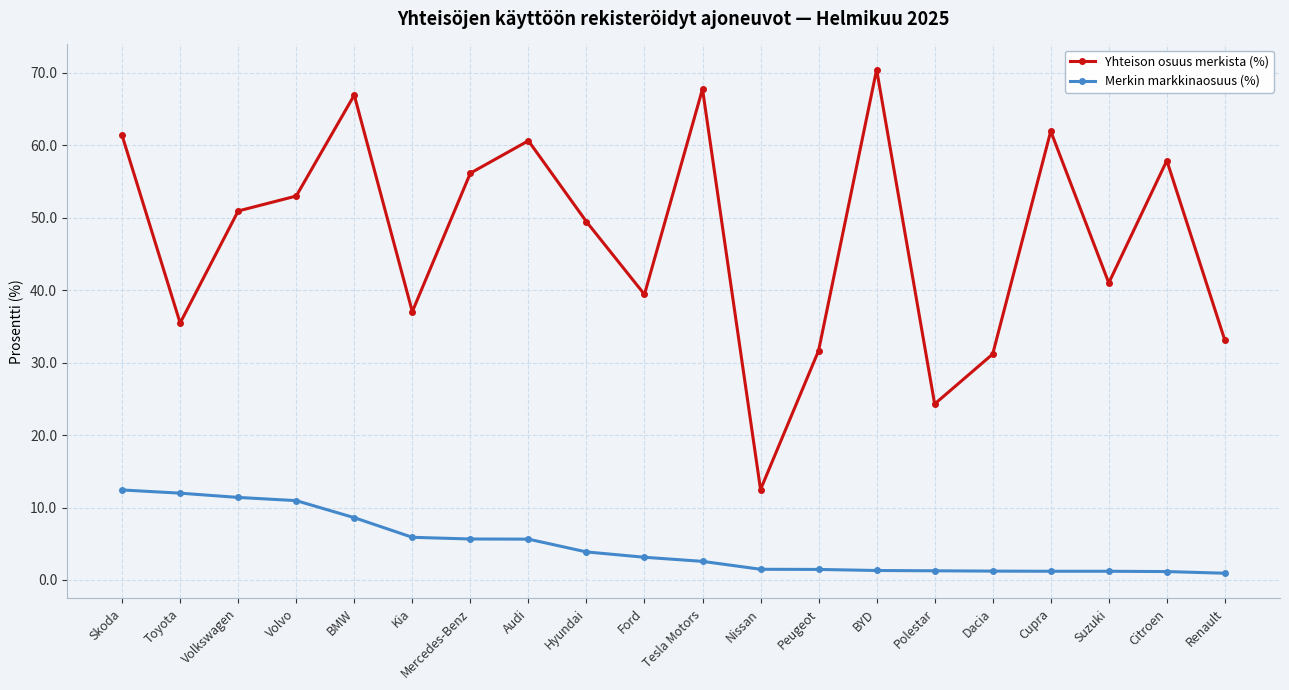

At which category does Yhteison osuus merkista (%) reach its first local peak?

BMW